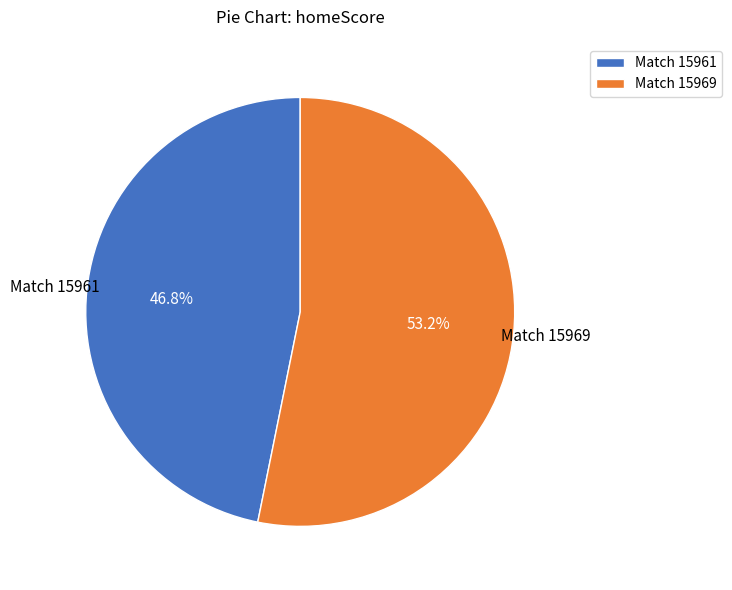

Rank the categories by value from lowest to highest.

Match 15961, Match 15969